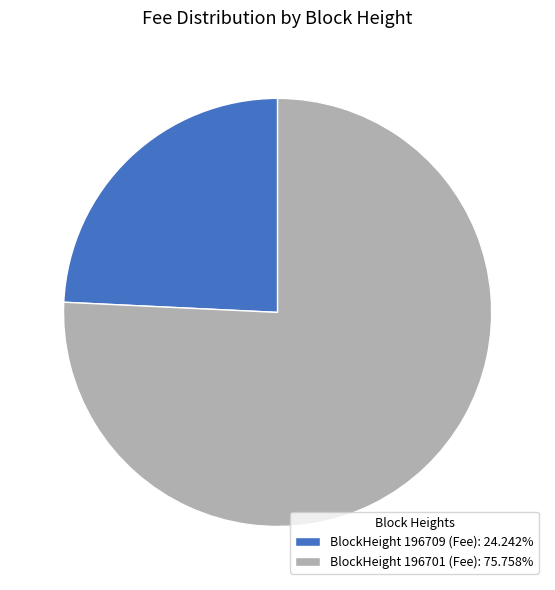

How many slices are in this pie chart?

2